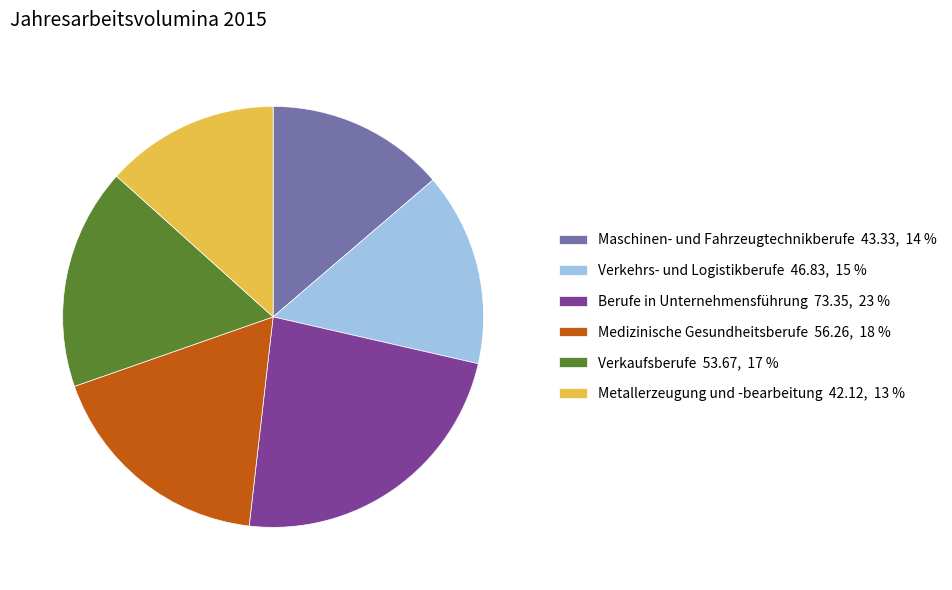

The Medizinische Gesundheitsberufe slice represents 5% of the pie. True or false?

False